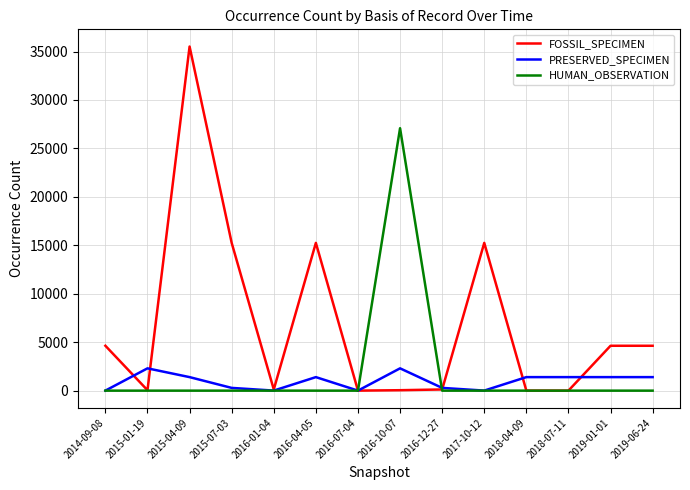

Does the chart have visible grid lines?

Yes